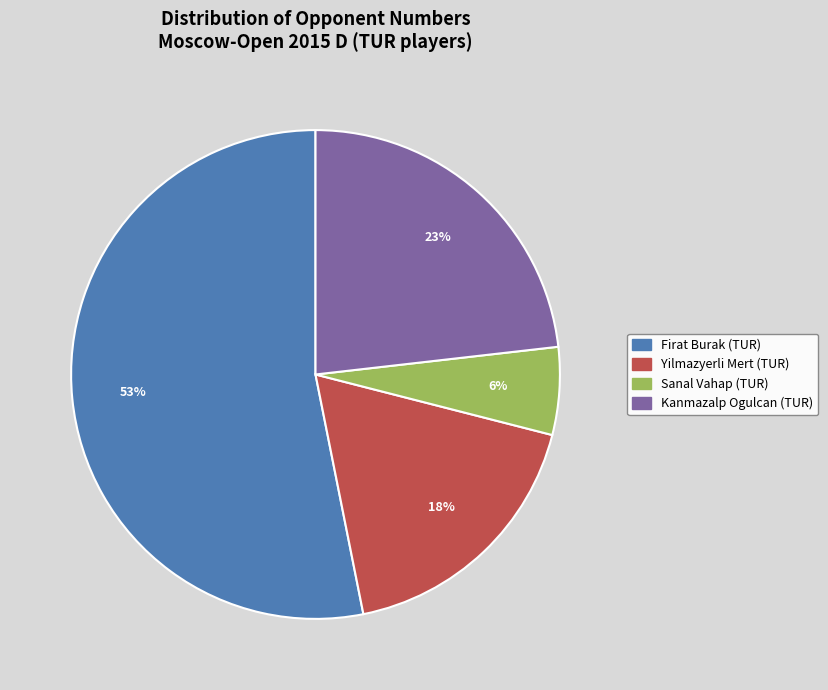

What is the smallest slice in the pie chart?

Sanal Vahap (TUR)